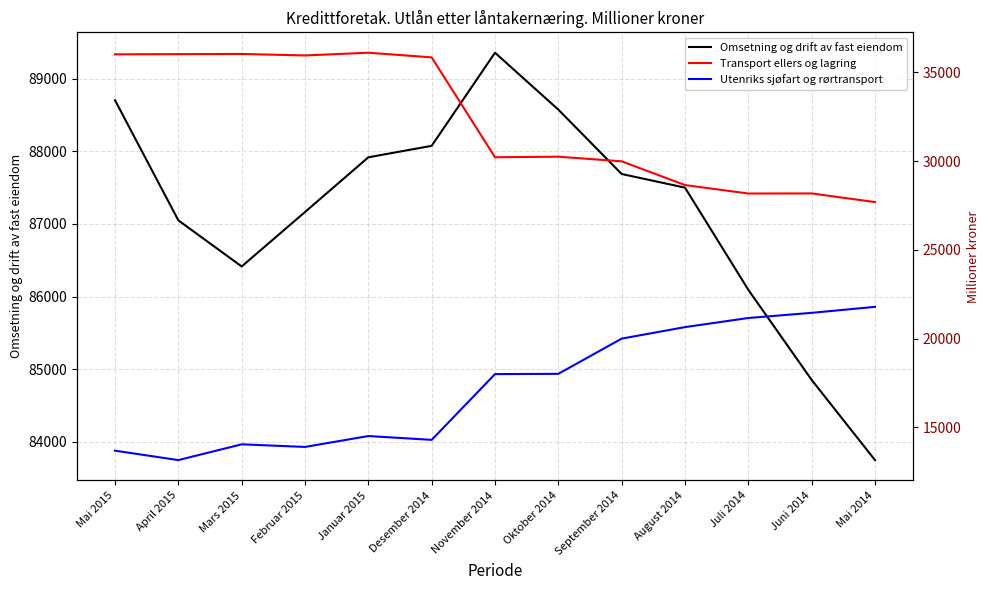

At which category does Transport ellers og lagring reach its first local valley?

Februar 2015